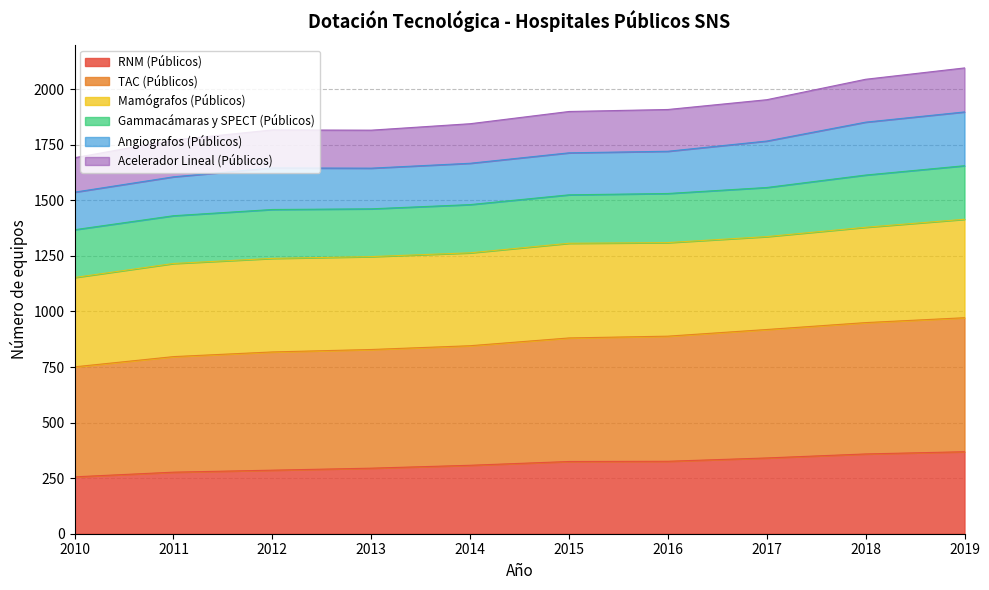

Does the chart have visible grid lines?

Yes